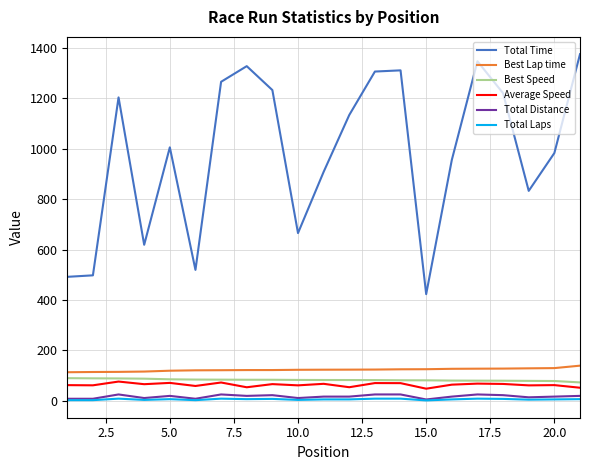

Does the chart have visible grid lines?

Yes